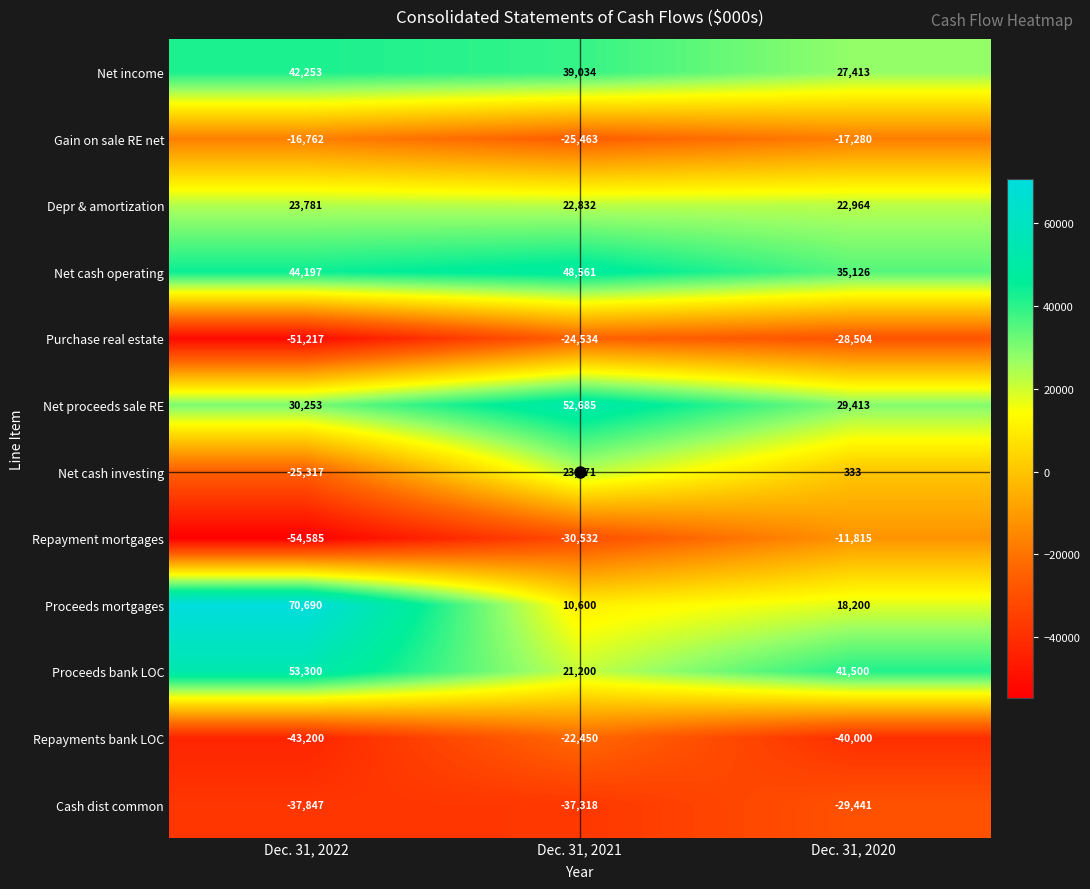

At which category is the sum across all series the highest?

Dec. 31, 2021